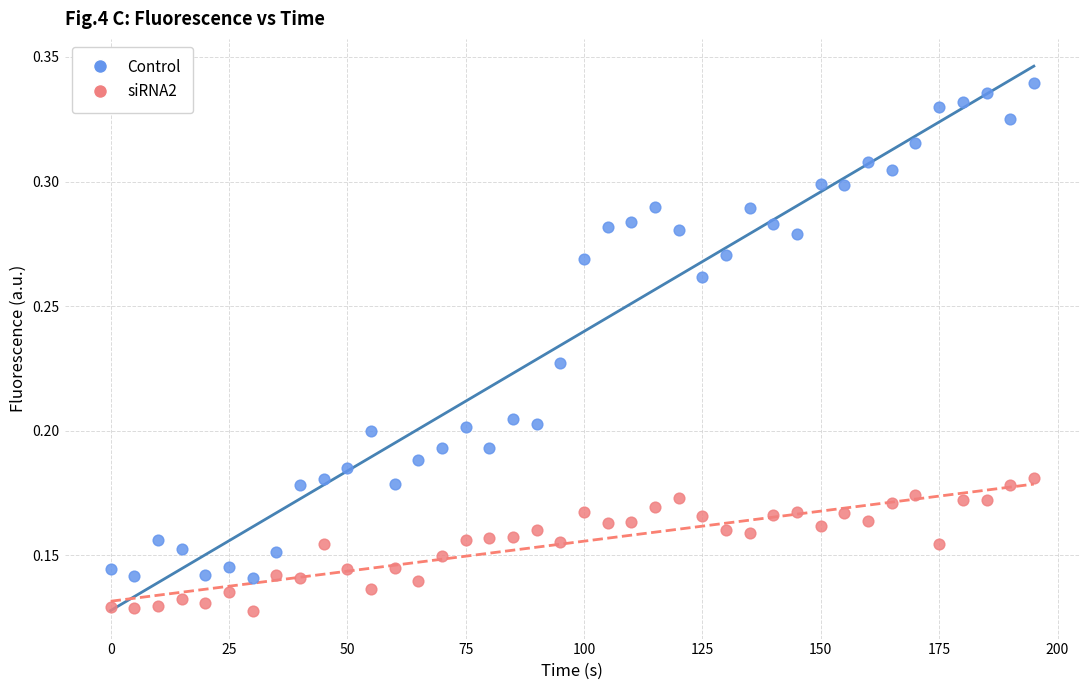

Which series has the widest spread of Y values?

Control